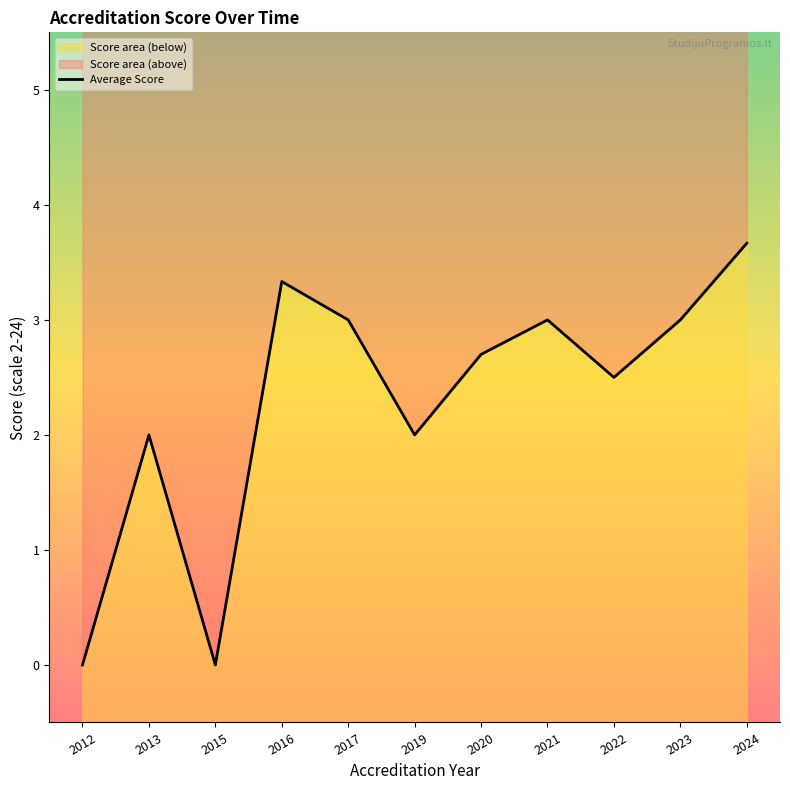

Rank the categories by value from lowest to highest.

2012, 2015, 2013, 2019, 2022, 2020, 2017, 2021, 2023, 2016, 2024